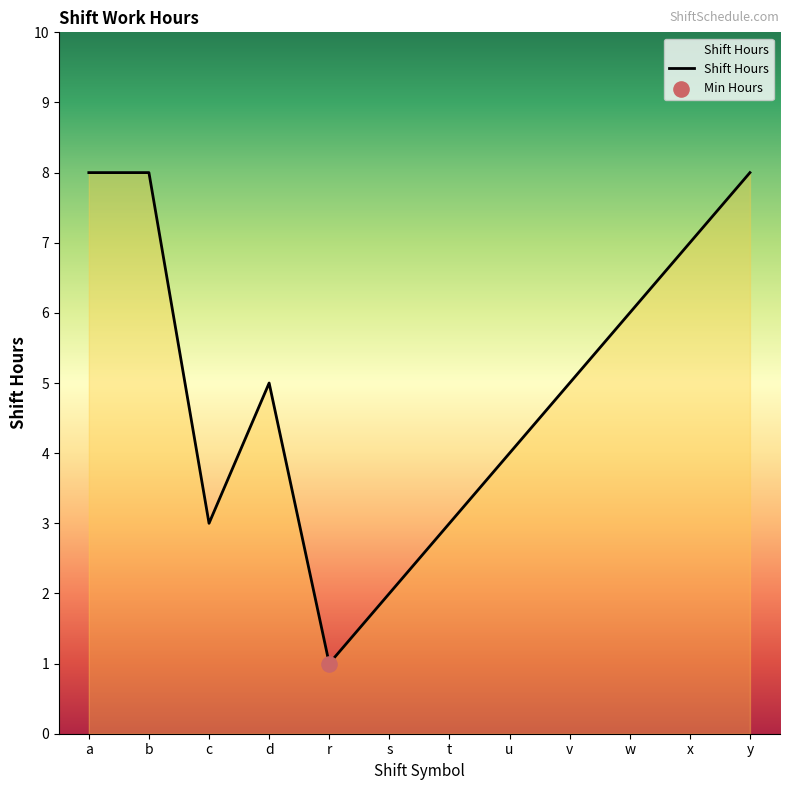

Which has a higher value, b or r?

b